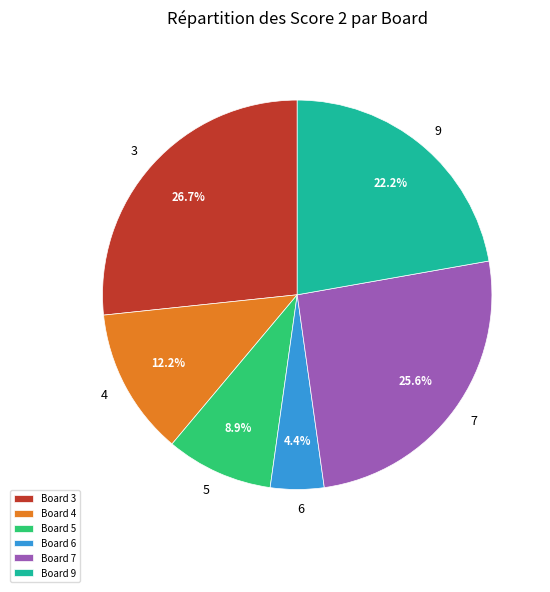

To the nearest percent, what is the difference between the largest and smallest slice percentages?

22%